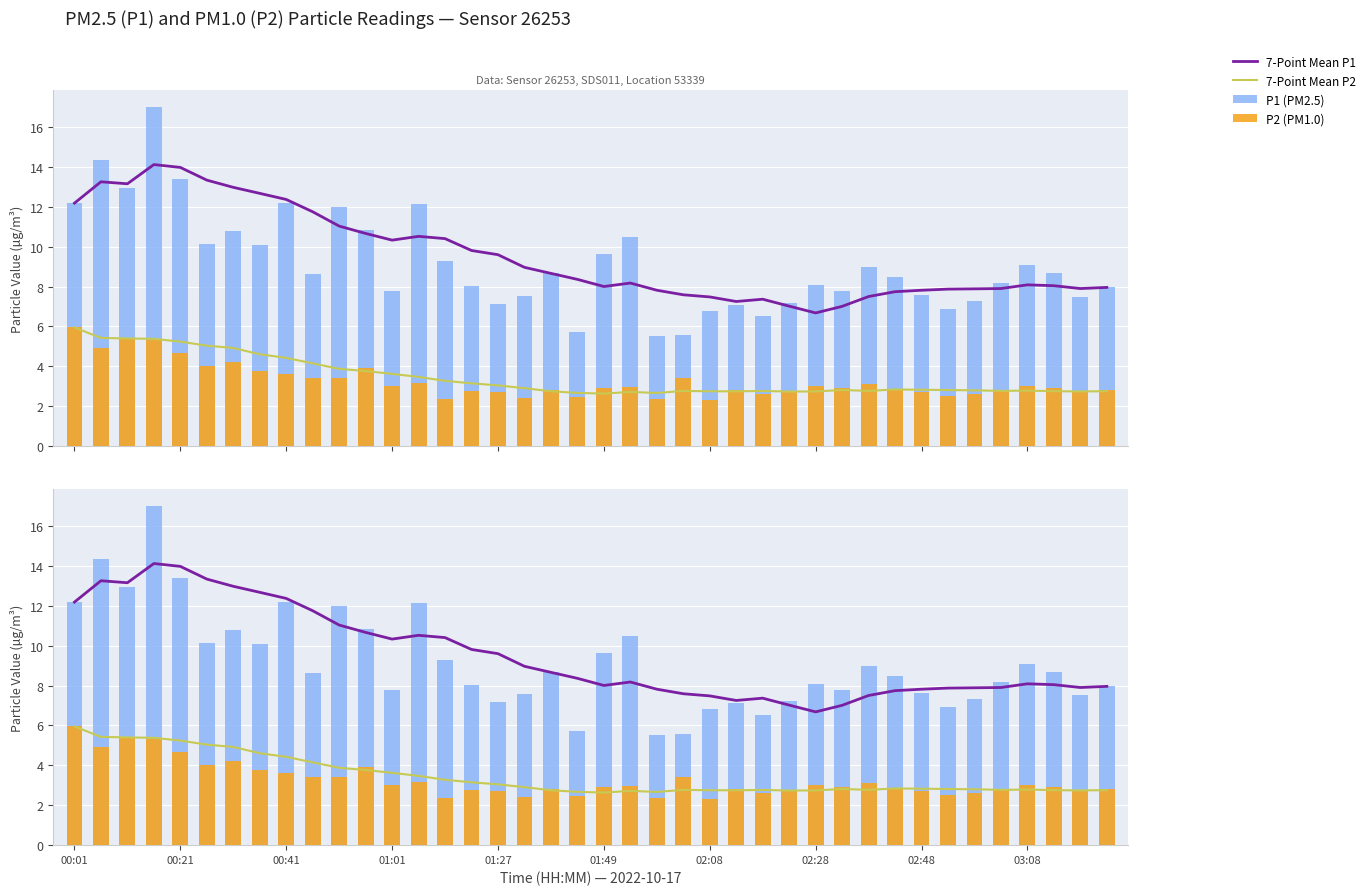

Between 20 and 29, which is larger?

20